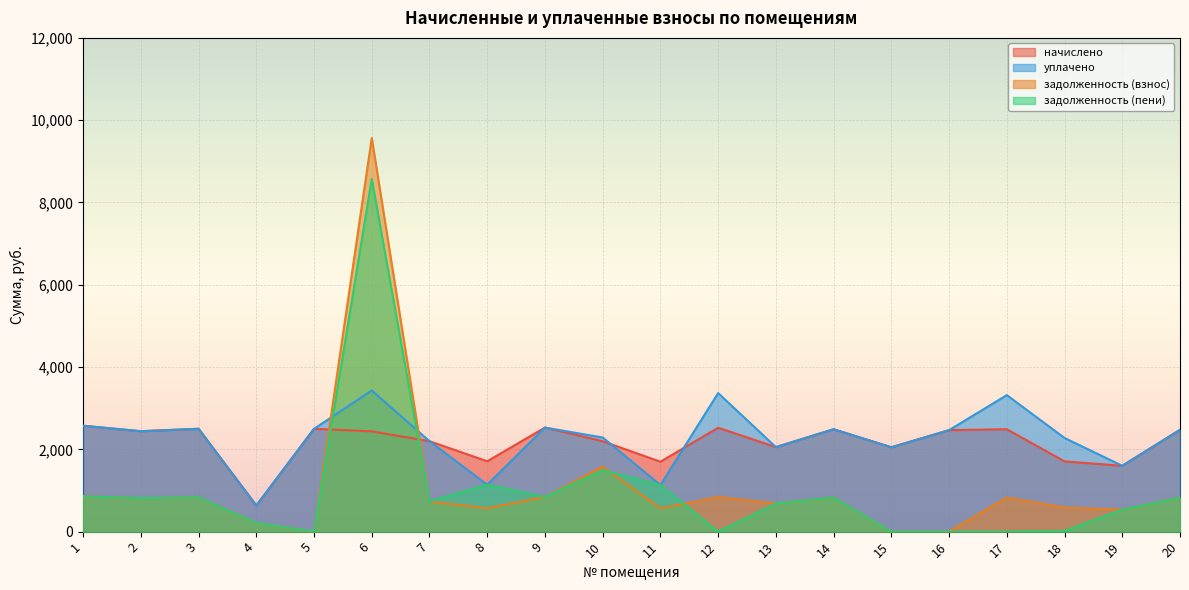

Which label corresponds to the largest value in the chart?

6